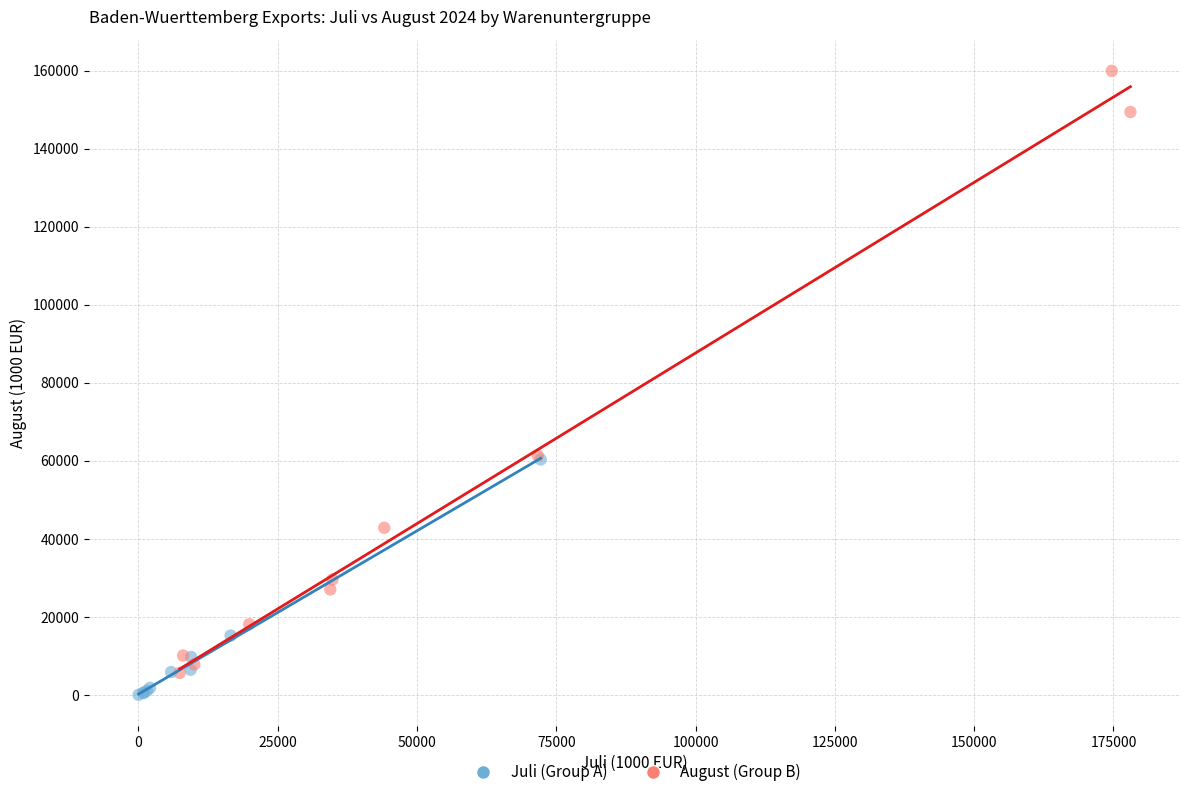

Which series contains the highest Y value?

August (Group B)